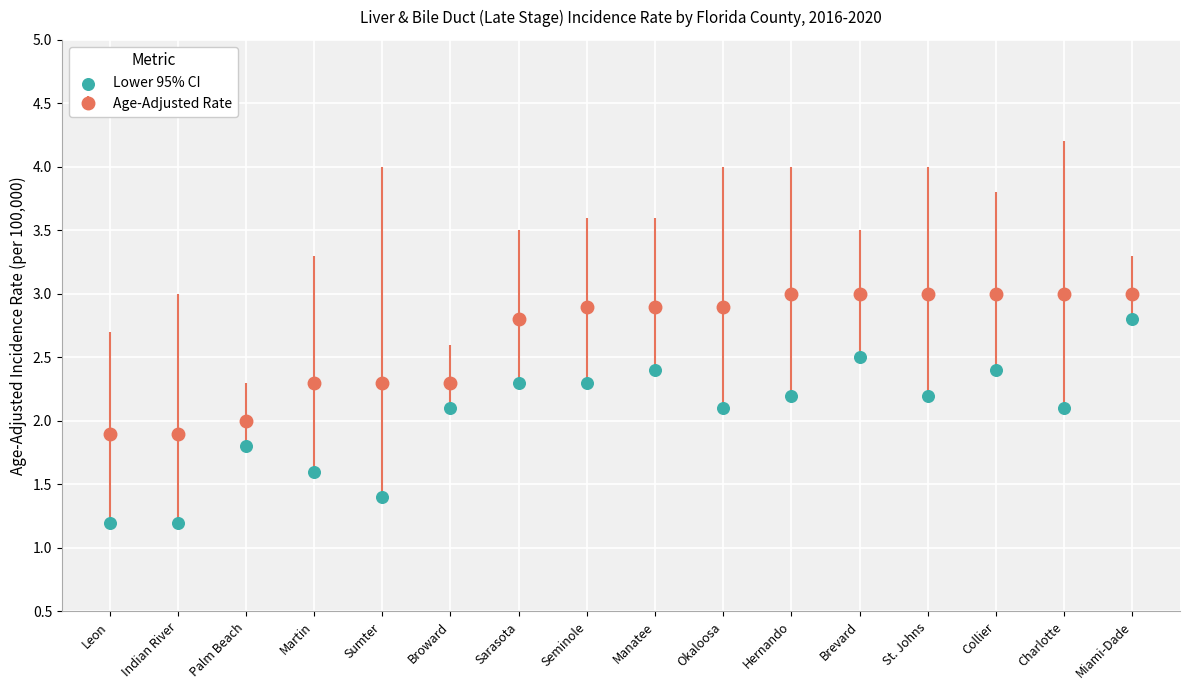

What is the change in value from Hernando to Miami-Dade?

+0.6